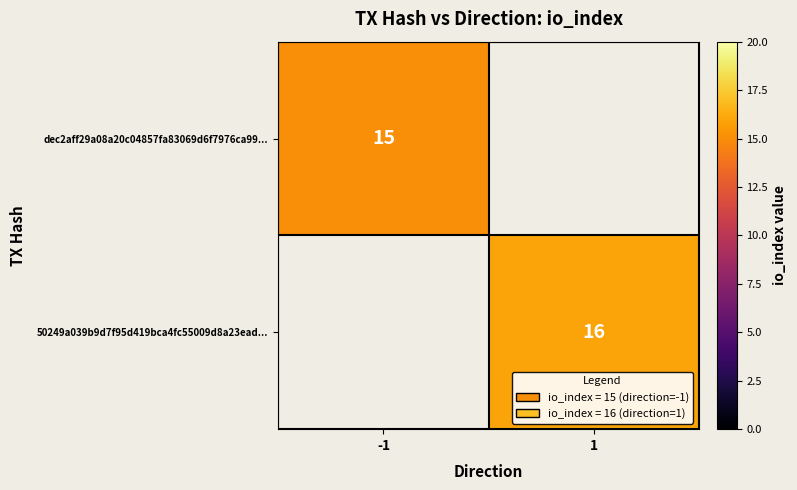

Is it true that 50249a039b9d7f95d419bca4fc55009d8a23ead... equals 22 at 1?

False